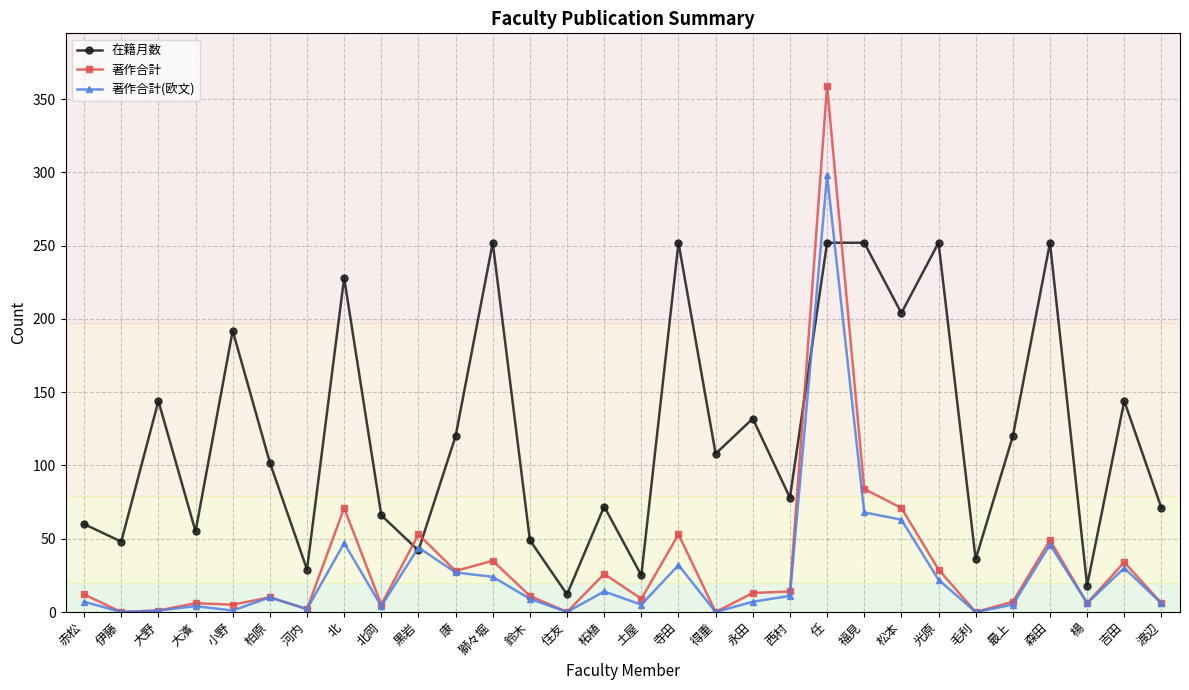

What is the difference between the 著作合計(欧文) values at 康 and 吉田?

3